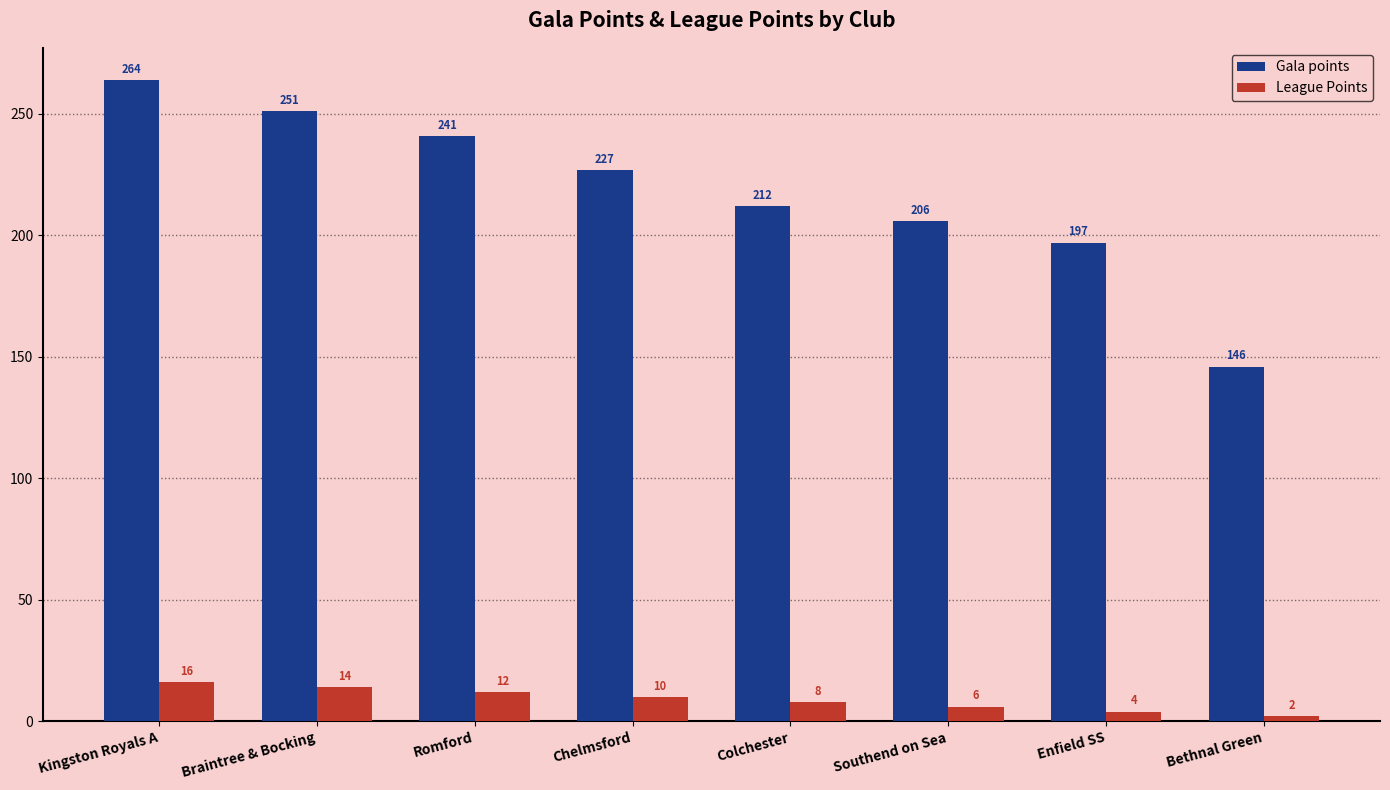

How many series are shown in this chart?

2